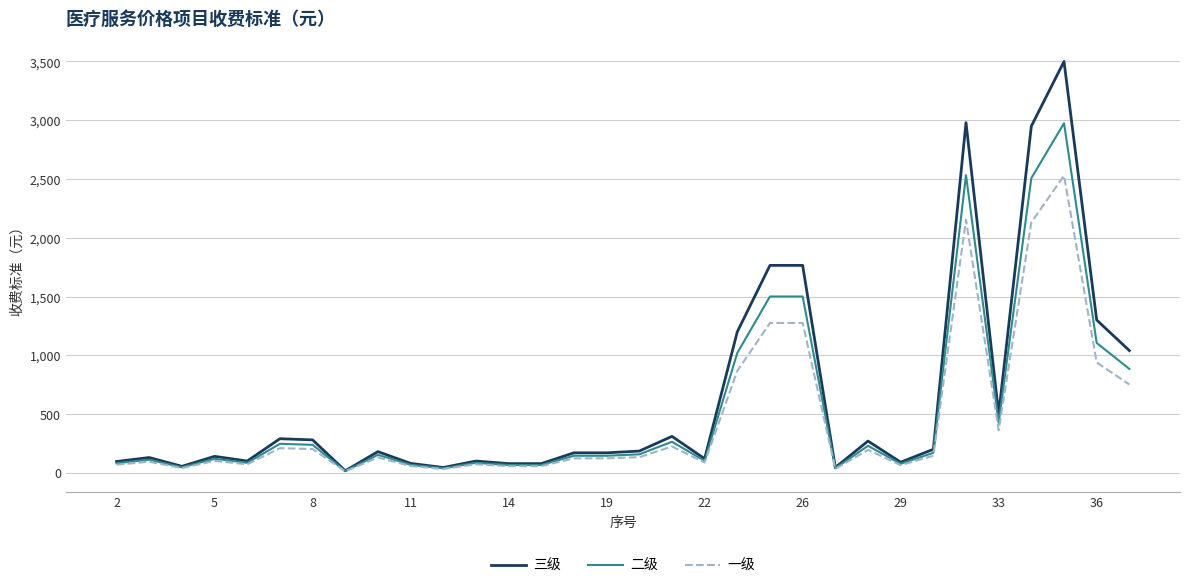

What are all the series names shown in the legend?

三级, 二级, 一级